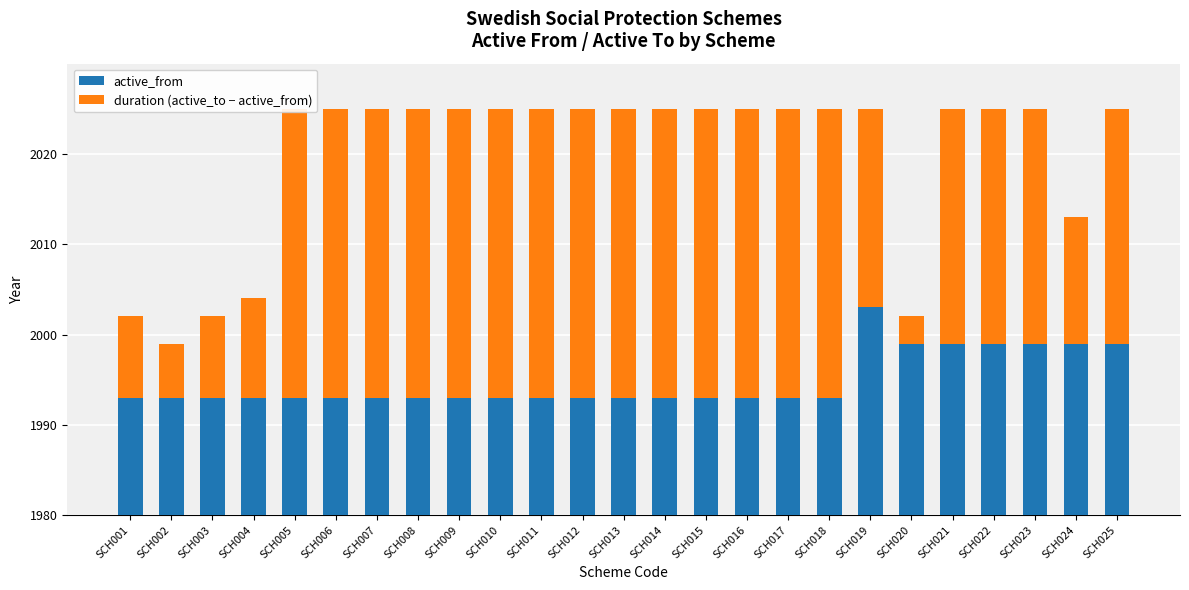

What are all the series names shown in the legend?

active_from, duration (active_to − active_from)